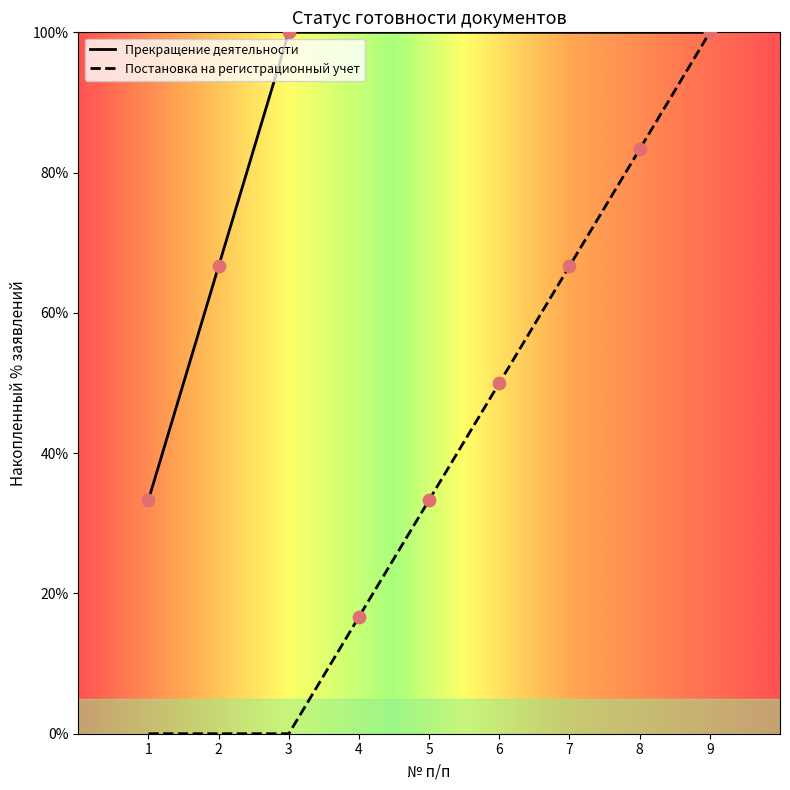

What is the ratio of the value at 1 to the value at 3?

0.3